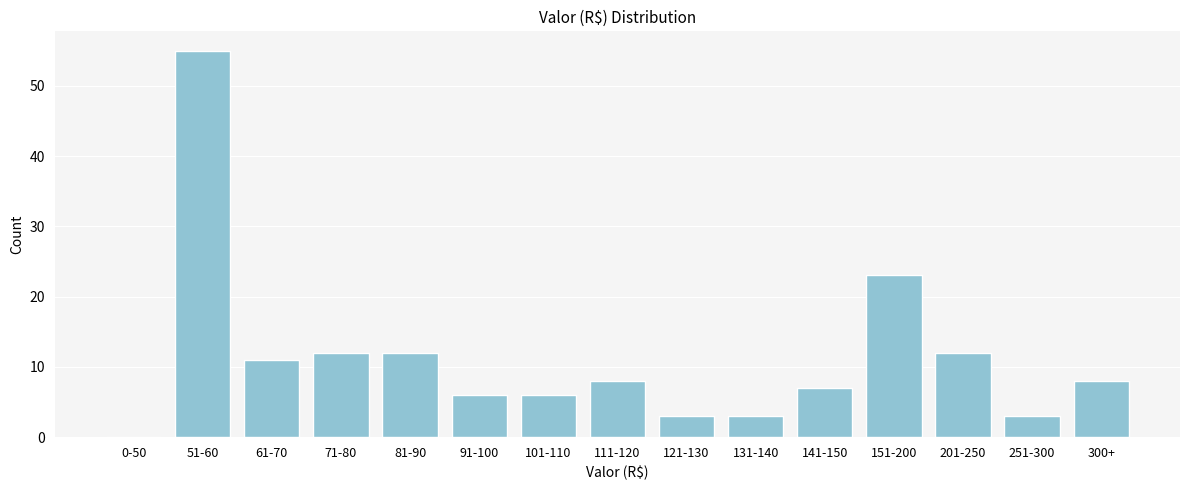

Reading left to right, list all the values displayed in this chart.

0-50=0	51-60=55	61-70=11	71-80=12	81-90=12	91-100=6	101-110=6	111-120=8	121-130=3	131-140=3	141-150=7	151-200=23	201-250=12	251-300=3	300+=8